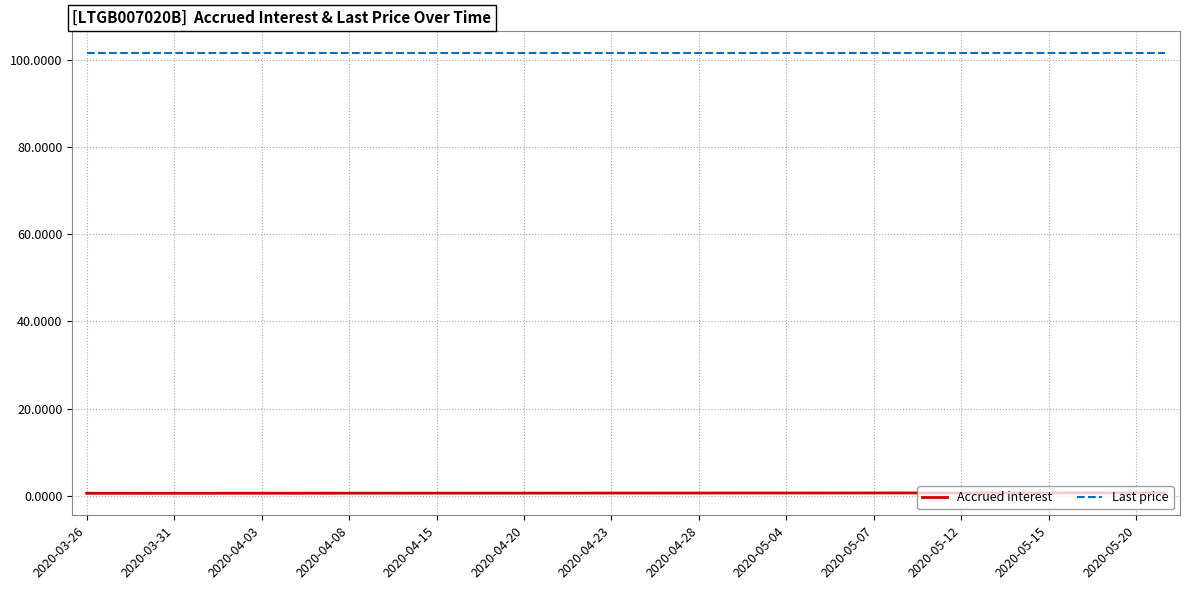

What is the greatest value displayed?

101.4